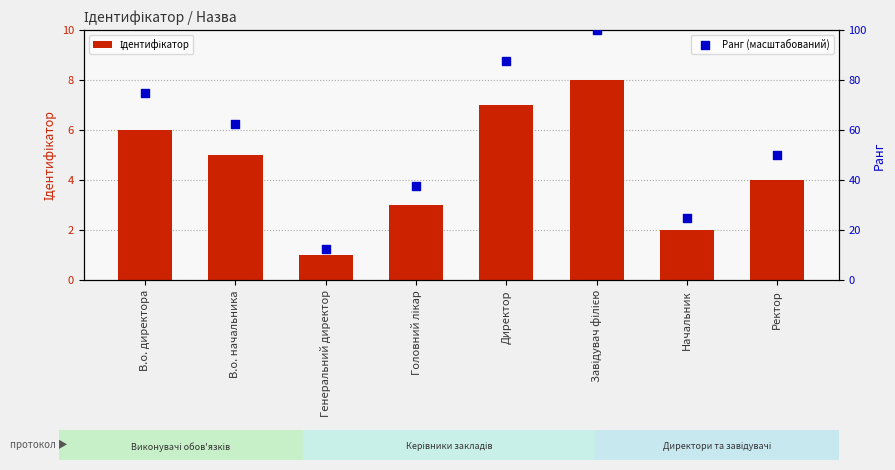

Which series reaches the maximum Y coordinate?

Ранг (масштабований)